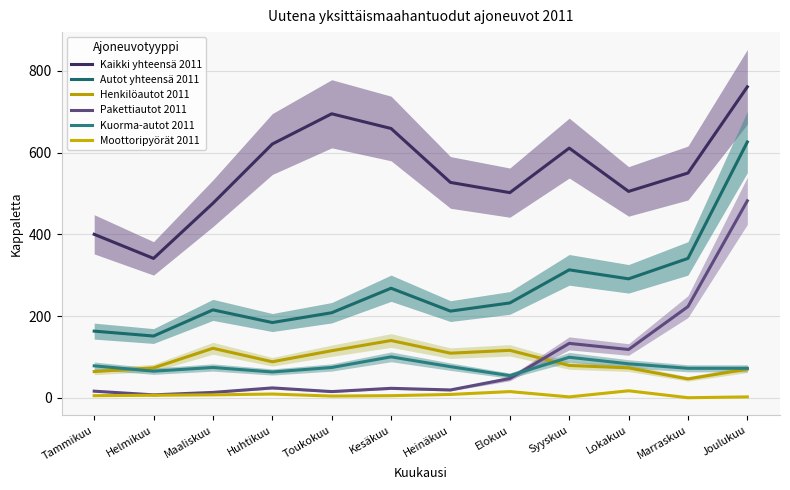

Reading left to right, list all the values displayed in this chart.

Kaikki yhteensä 2011: Tammikuu=400	Helmikuu=341	Maaliskuu=476	Huhtikuu=621	Toukokuu=695	Kesäkuu=659	Heinäkuu=527	Elokuu=502	Syyskuu=611	Lokakuu=505	Marraskuu=550	Joulukuu=761
Autot yhteensä 2011: Tammikuu=163	Helmikuu=151	Maaliskuu=215	Huhtikuu=184	Toukokuu=208	Kesäkuu=268	Heinäkuu=212	Elokuu=232	Syyskuu=313	Lokakuu=291	Marraskuu=341	Joulukuu=626
Henkilöautot 2011: Tammikuu=64	Helmikuu=73	Maaliskuu=121	Huhtikuu=88	Toukokuu=115	Kesäkuu=140	Heinäkuu=109	Elokuu=116	Syyskuu=79	Lokakuu=73	Marraskuu=46	Joulukuu=70
Pakettiautot 2011: Tammikuu=16	Helmikuu=7	Maaliskuu=13	Huhtikuu=24	Toukokuu=15	Kesäkuu=23	Heinäkuu=19	Elokuu=47	Syyskuu=133	Lokakuu=118	Marraskuu=223	Joulukuu=482
Kuorma-autot 2011: Tammikuu=78	Helmikuu=65	Maaliskuu=74	Huhtikuu=63	Toukokuu=74	Kesäkuu=100	Heinäkuu=76	Elokuu=54	Syyskuu=99	Lokakuu=83	Marraskuu=72	Joulukuu=72
Moottoripyörät 2011: Tammikuu=5	Helmikuu=6	Maaliskuu=7	Huhtikuu=9	Toukokuu=4	Kesäkuu=5	Heinäkuu=8	Elokuu=15	Syyskuu=2	Lokakuu=17	Marraskuu=0	Joulukuu=2